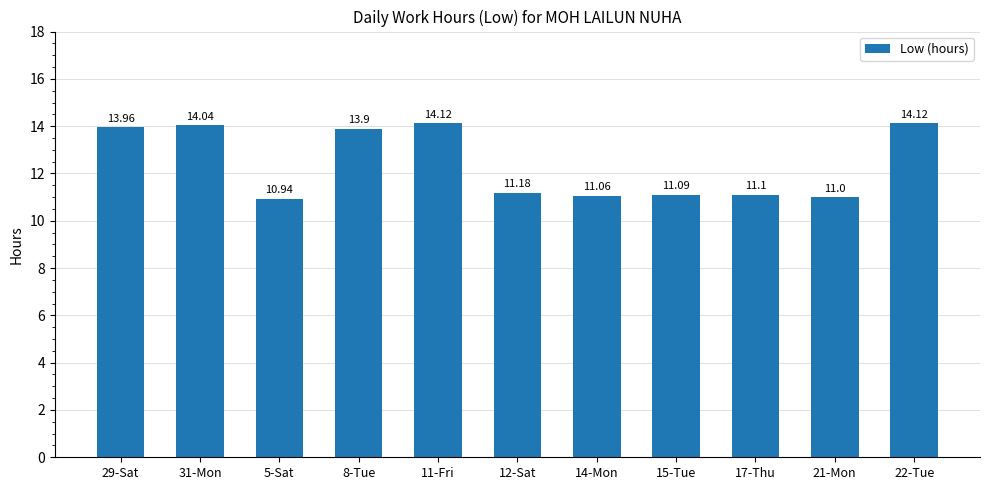

Reading right to left, list all the values displayed in this chart.

22-Tue=14.1	21-Mon=11.0	17-Thu=11.1	15-Tue=11.1	14-Mon=11.1	12-Sat=11.2	11-Fri=14.1	8-Tue=13.9	5-Sat=10.9	31-Mon=14.0	29-Sat=14.0